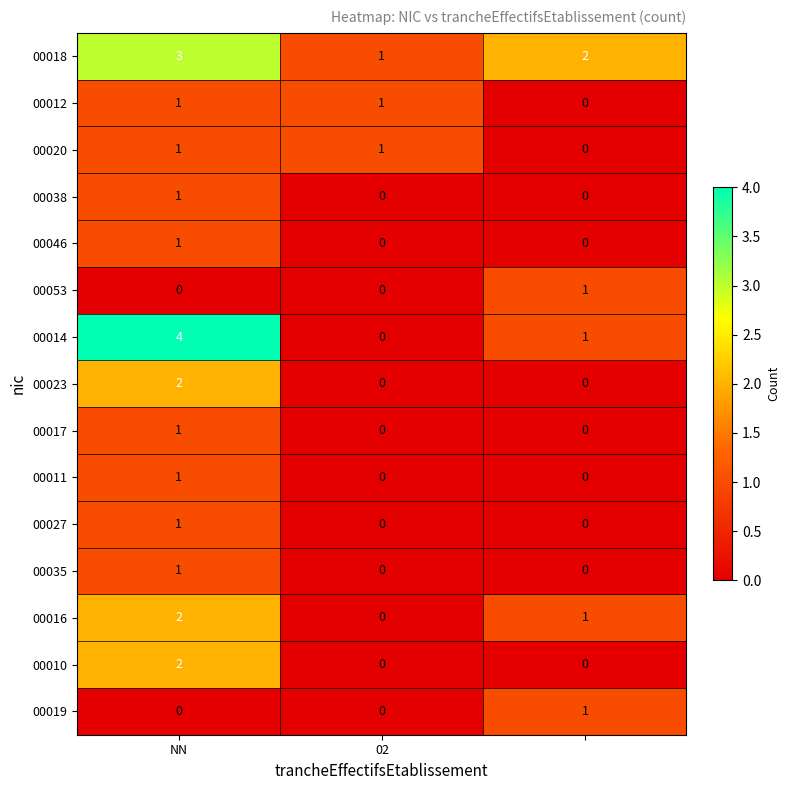

How many 00046 values are between 0 and 1?

3